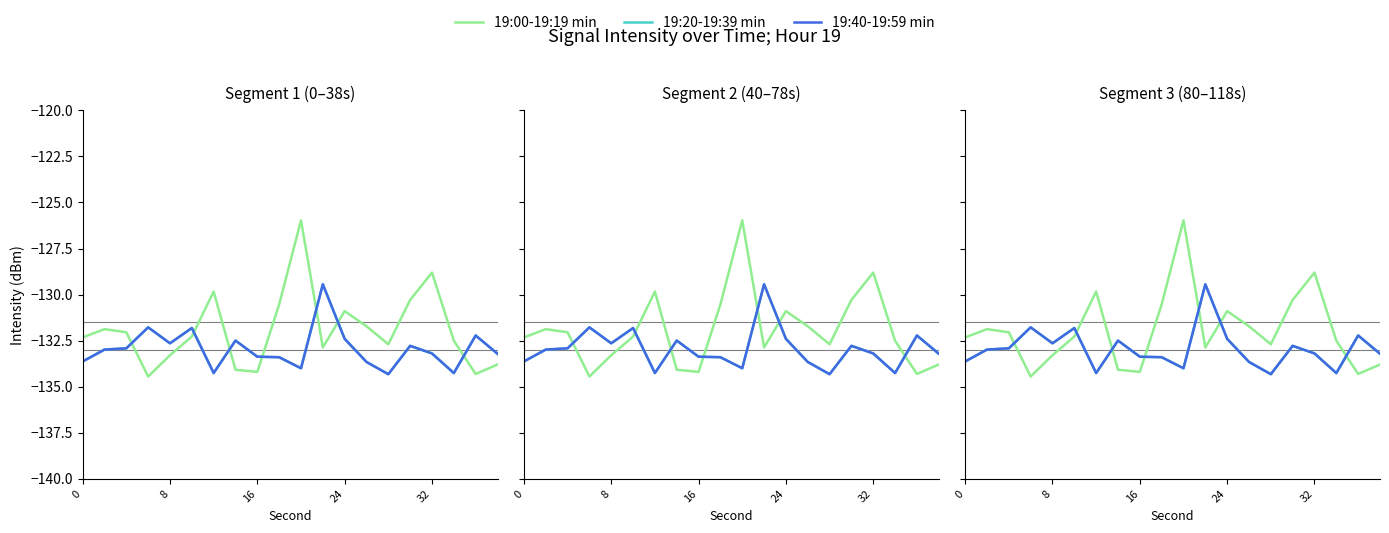

How many data points in 19:20-19:39 min are less than -132?

17